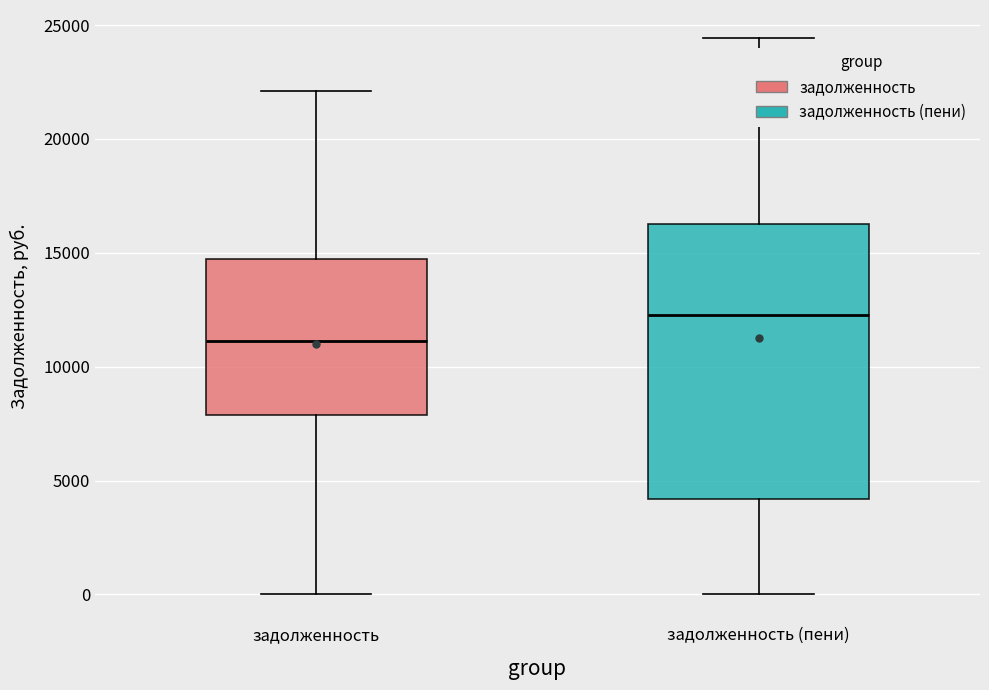

Comparing the boxes themselves (not the whiskers), which one is the tallest?

задолженность (пени)